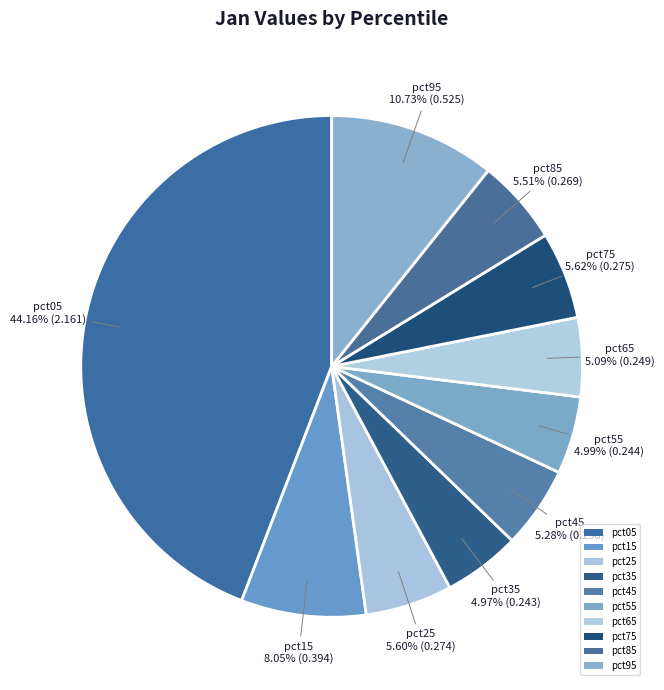

What percentage is the pct25 slice, to the nearest percent?

6%